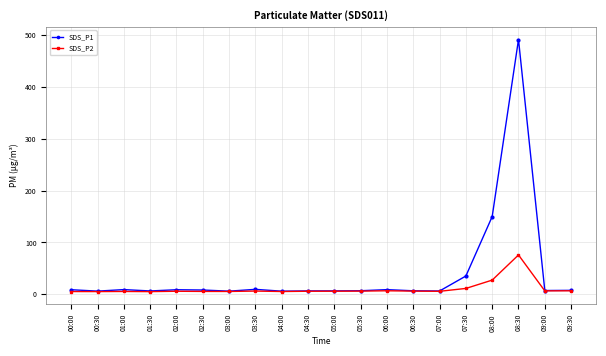

Rank the series by their maximum value, from highest to lowest.

SDS_P1, SDS_P2